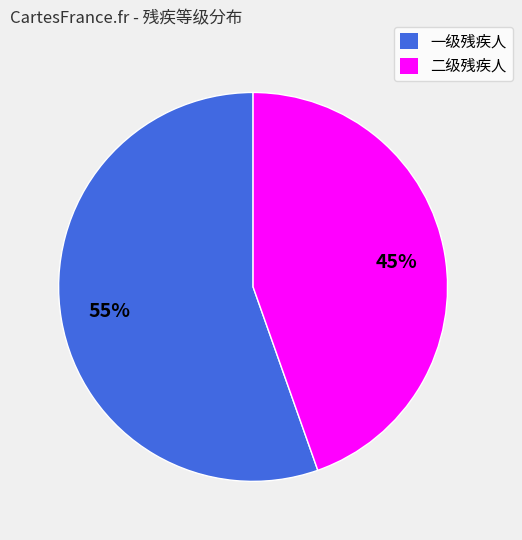

The 一级残疾人 slice represents 55% of the pie. True or false?

True